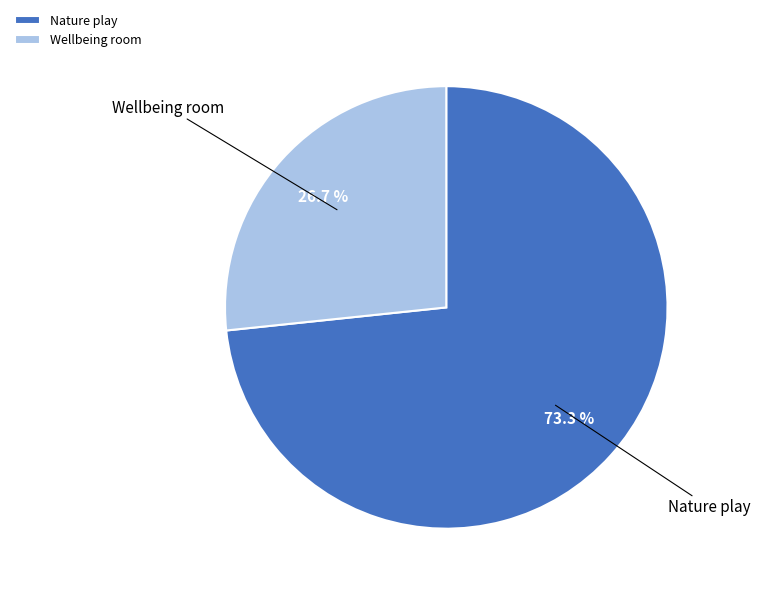

To the nearest percent, what is the difference between the Nature play and Wellbeing room slice percentages?

47%